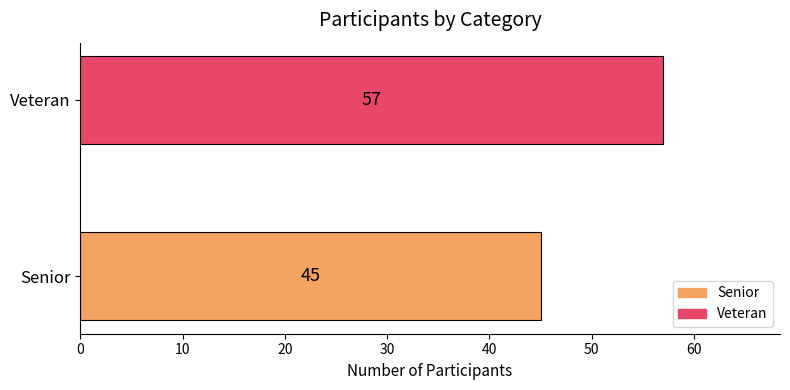

The chart shows a value of 45 at Senior. True or false?

True